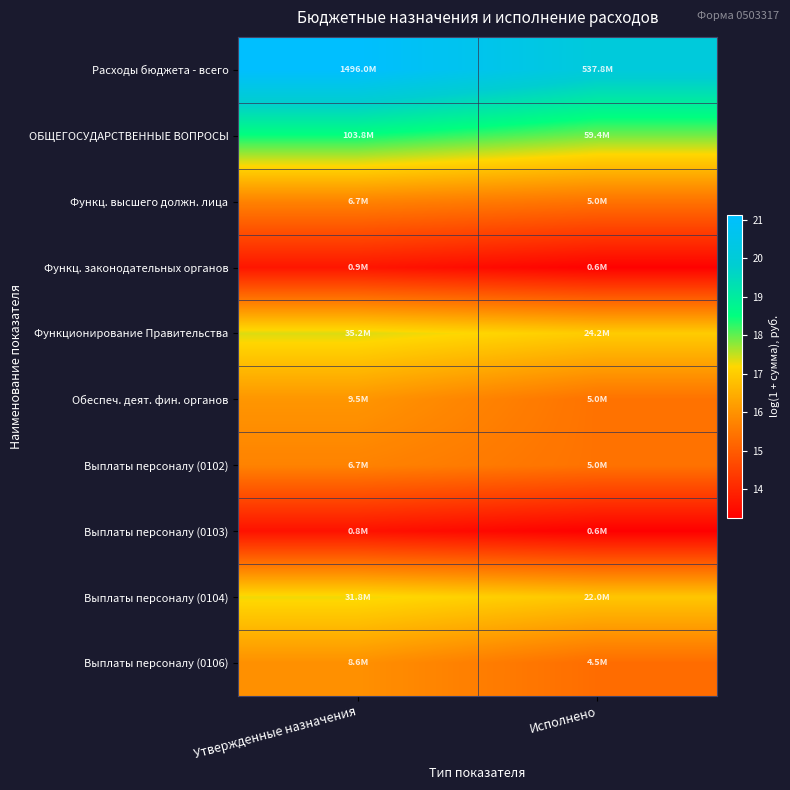

Which series has the largest total across all categories?

Расходы бюджета - всего